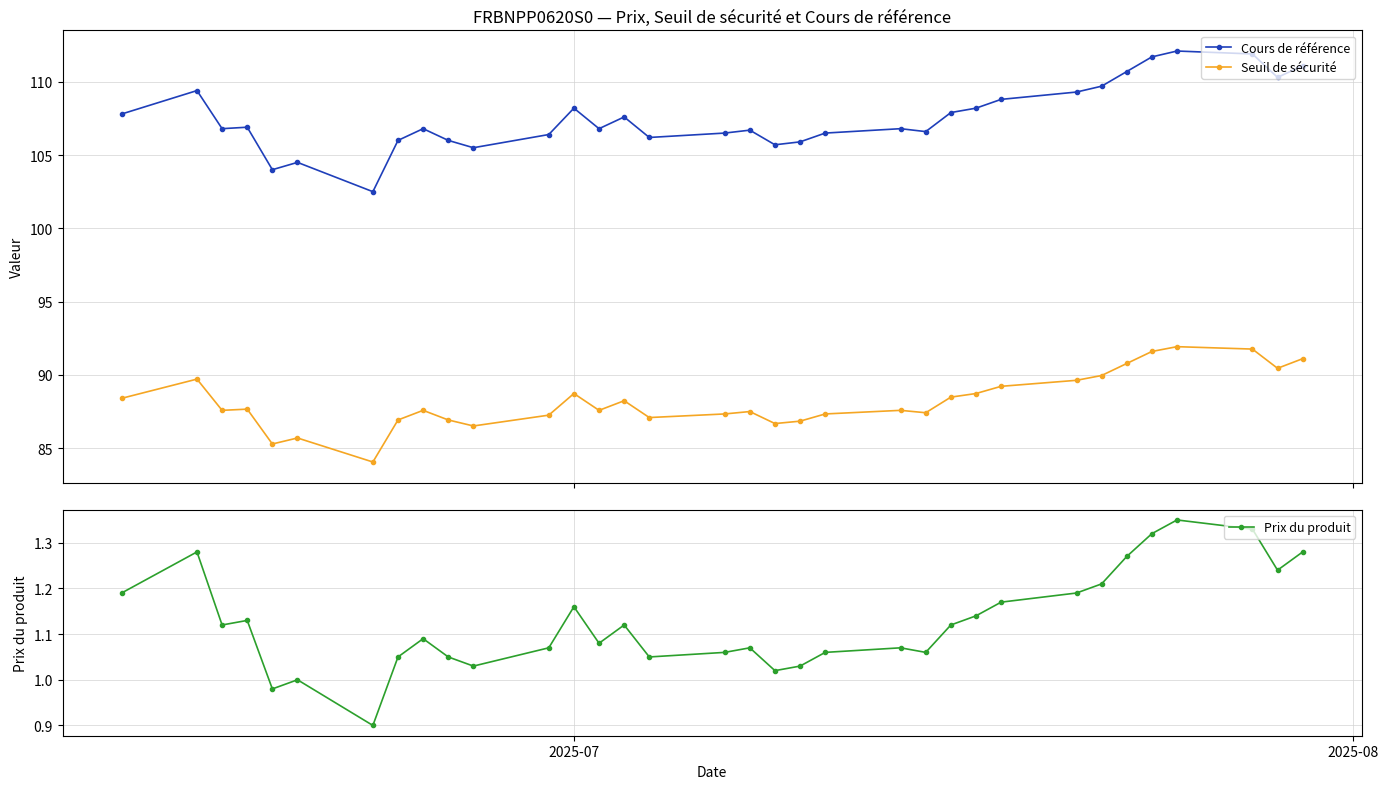

True or false: Cours de référence and Prix du produit intersect in this chart.

False